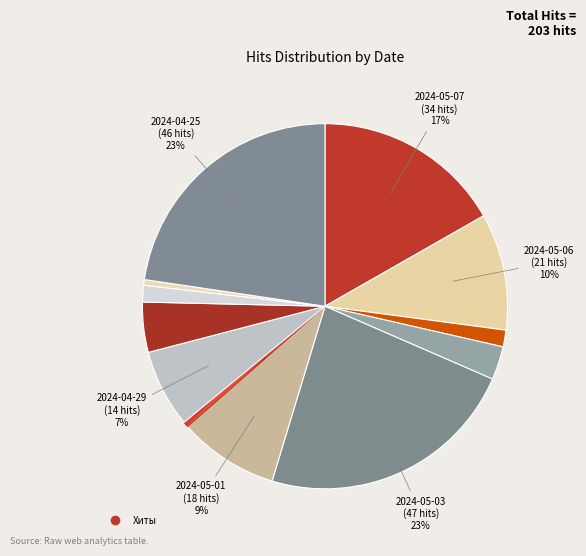

How many slices are in this pie chart?

12